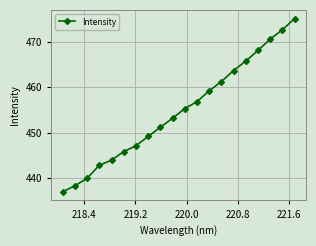

Is this an area chart (filled region under the line)?

No